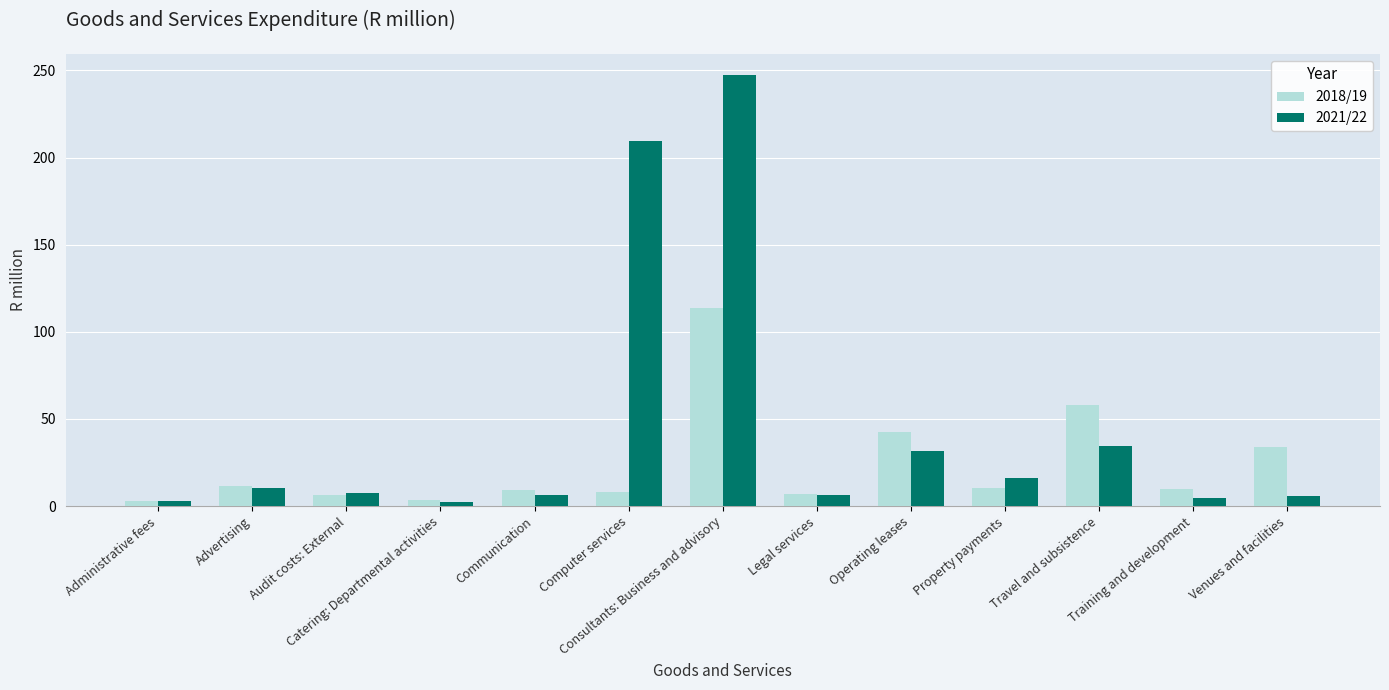

How many categories are shown in the chart?

13